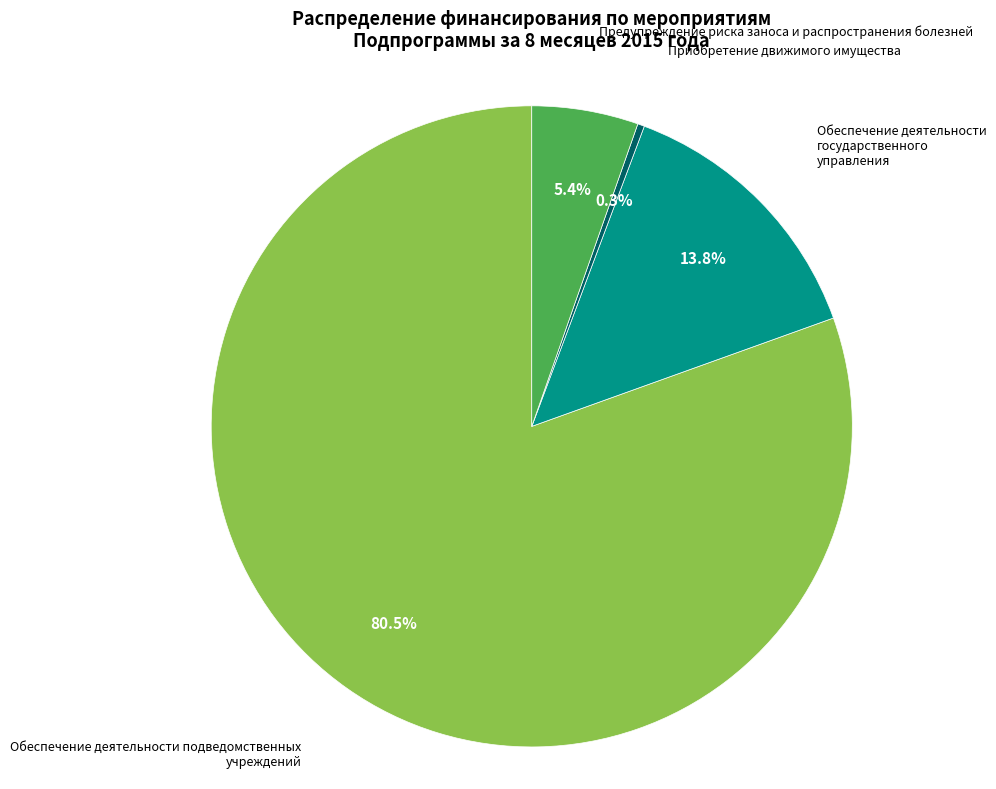

What is the smallest slice in the pie chart?

Приобретение движимого имущества